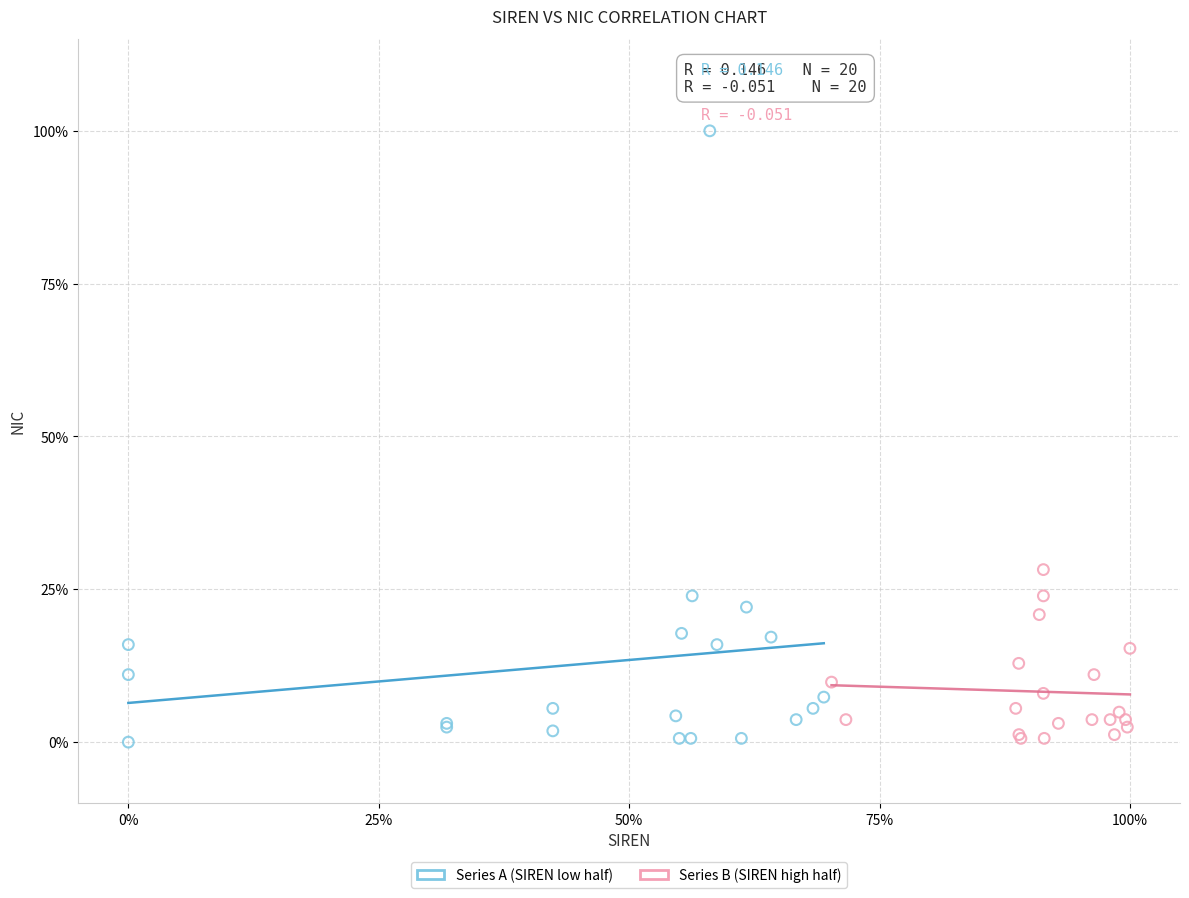

What are all the series names shown in the legend?

Series A (SIREN low half), Series B (SIREN high half)